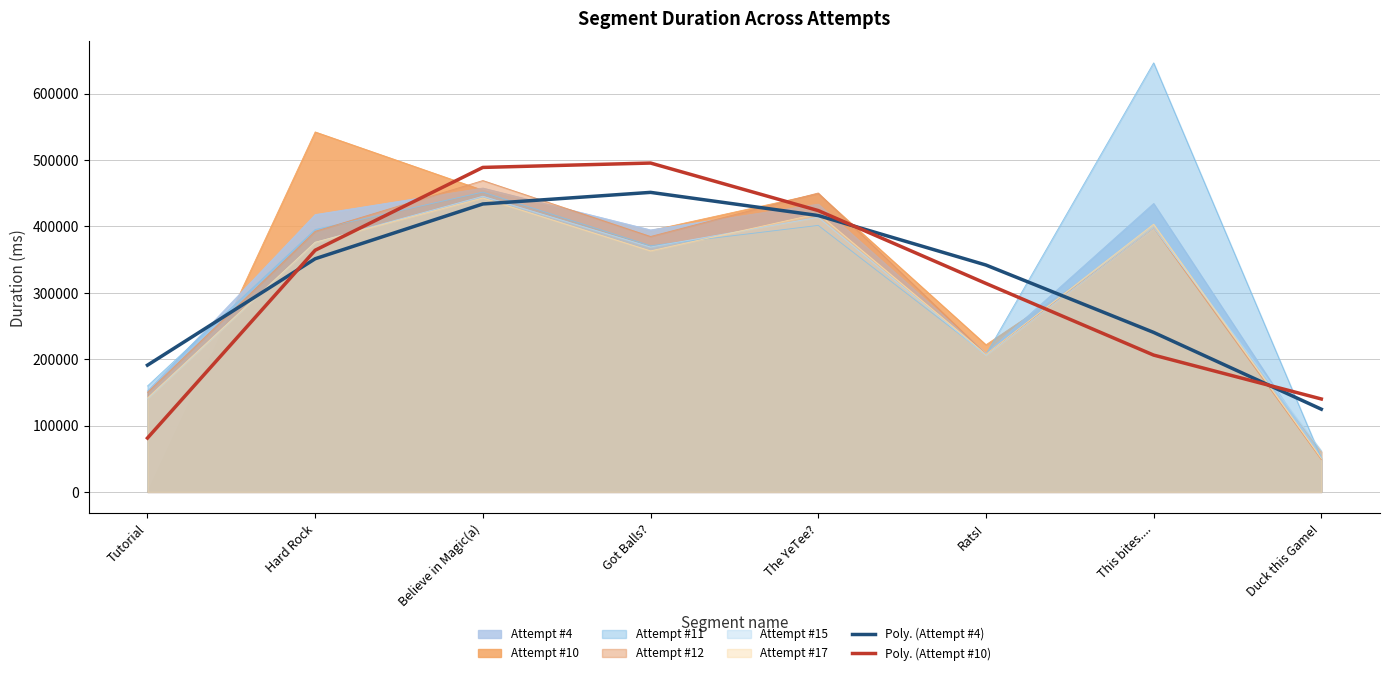

What is the maximum value shown in the chart?

646374.0